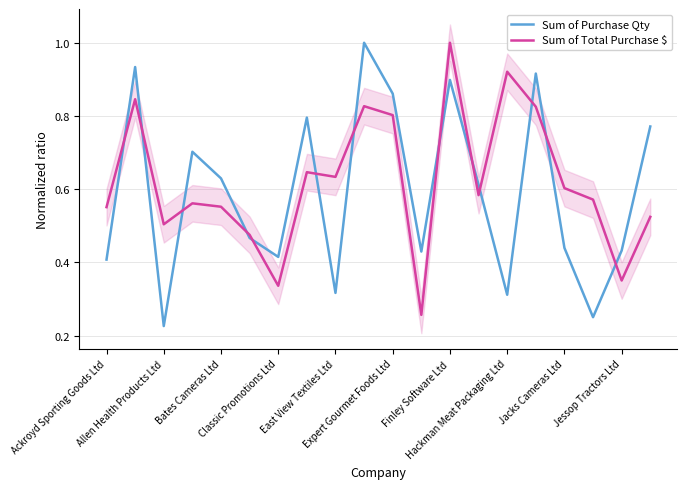

Which series has the largest total across all categories?

Sum of Total Purchase $